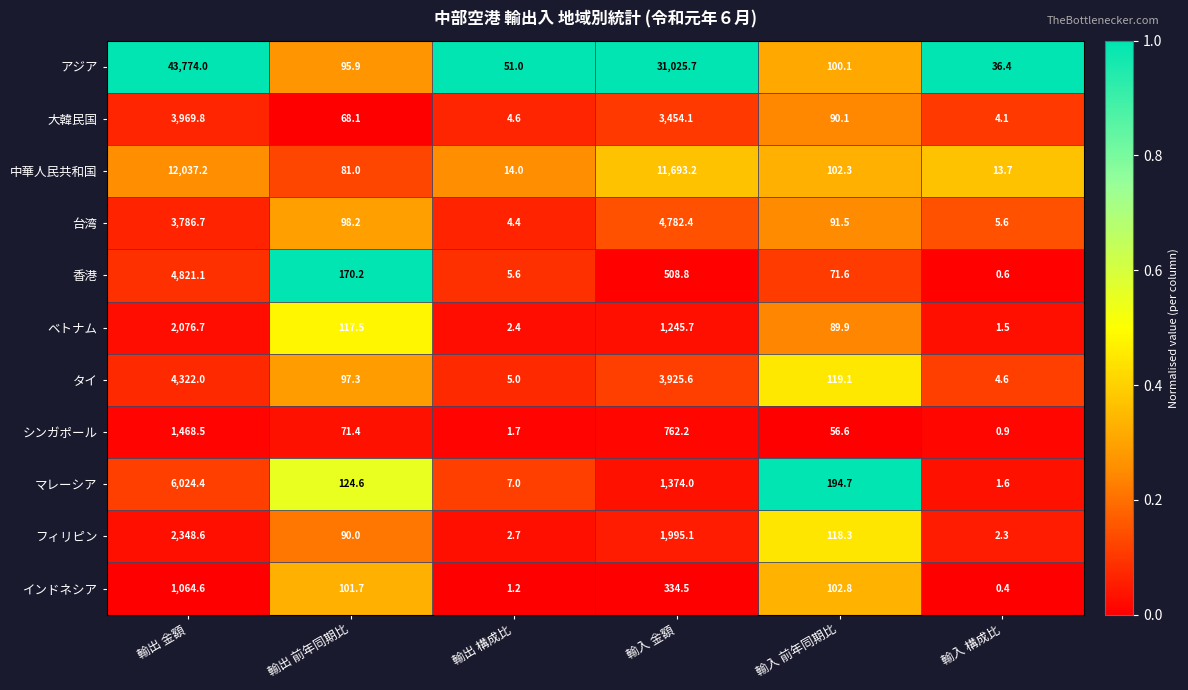

What is the sum of the アジア values at 輸入 金額 and 輸入 構成比?

31062.1